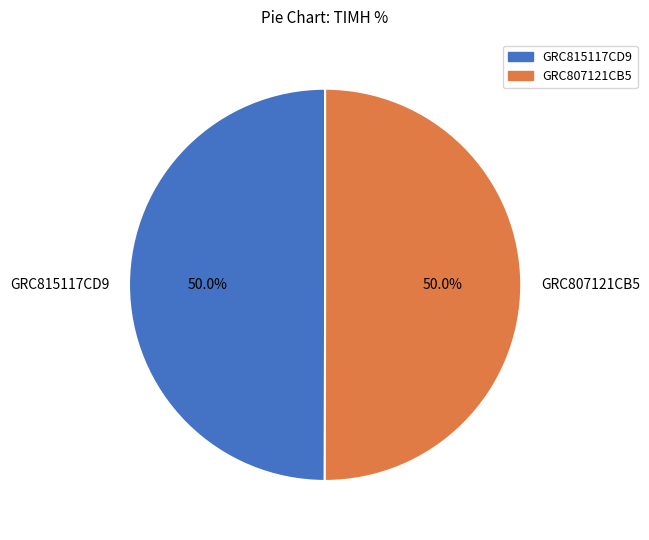

What is the ratio of the value at GRC815117CD9 to the value at GRC807121CB5?

1.0